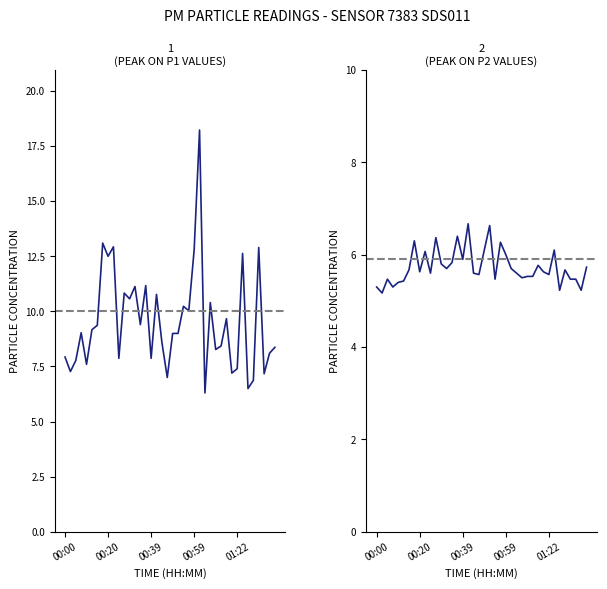

What is the sum of all P1 values?

381.4